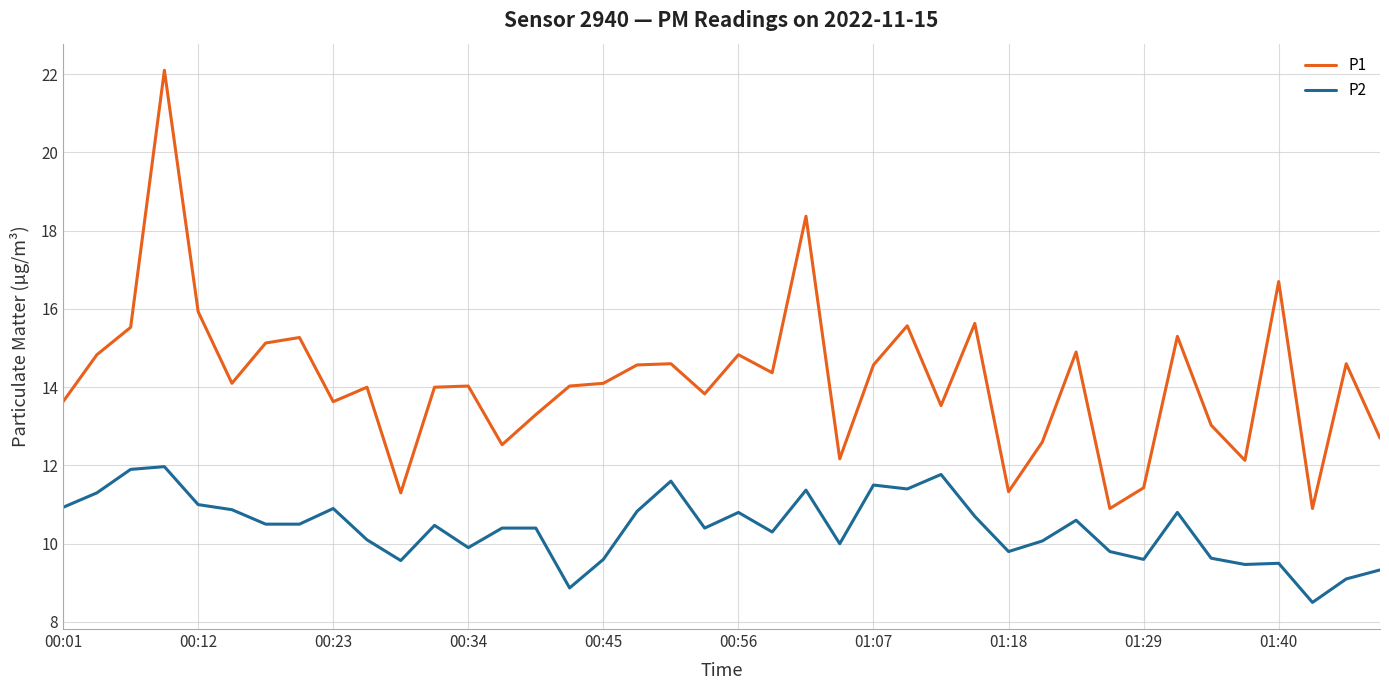

What is the sum of all P1 values?

566.0